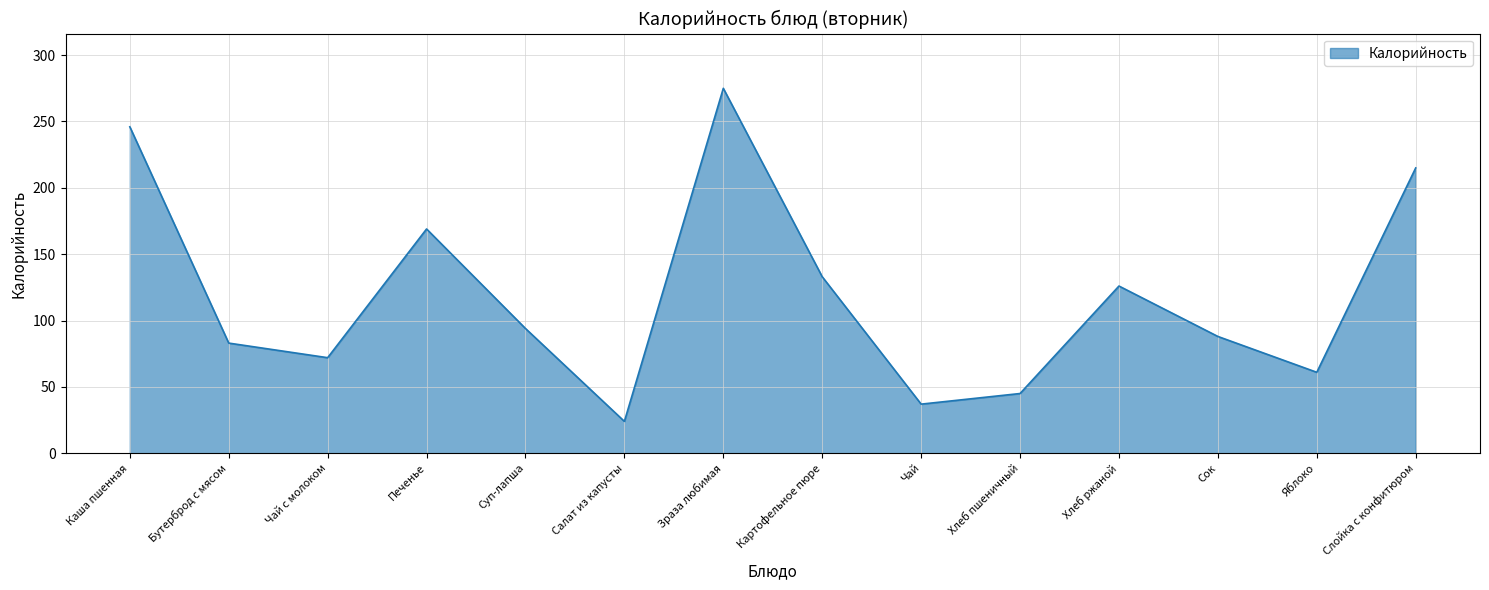

What is the minimum value shown in the chart?

24